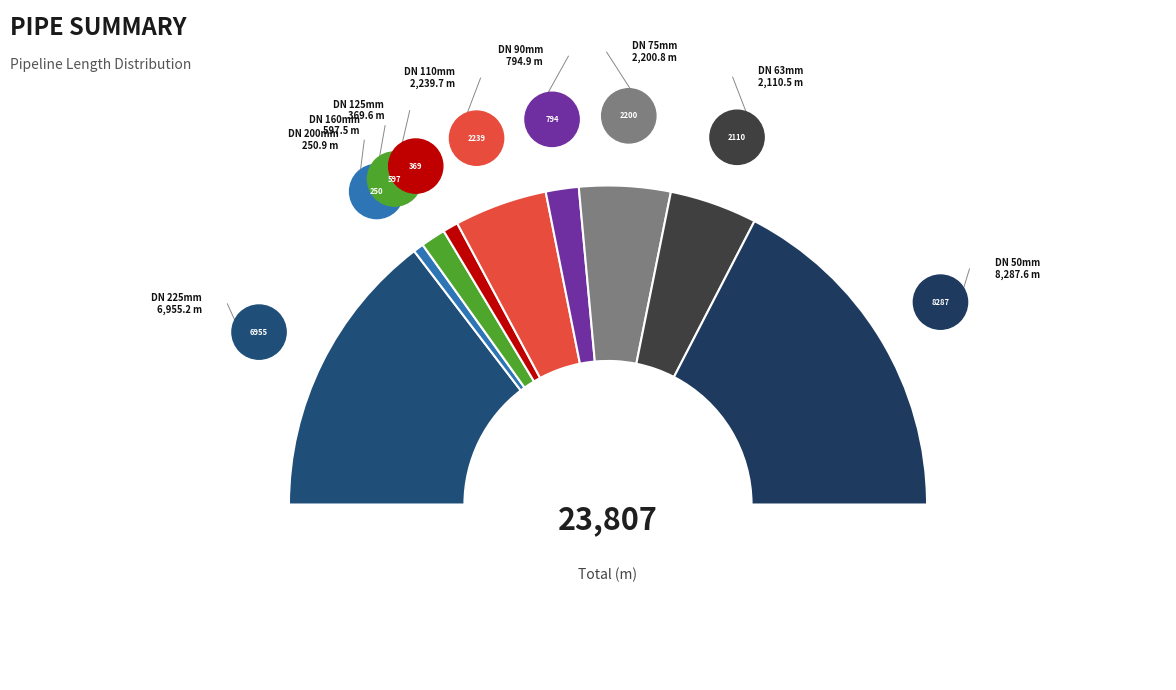

Is it true that DN 50mm is 35% of the pie?

True